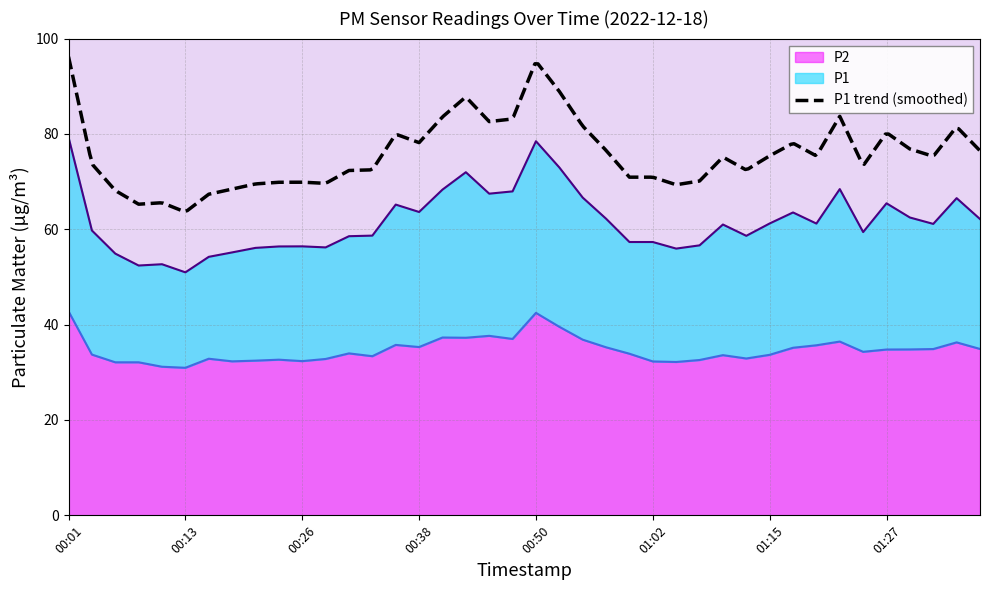

At which category does P1 reach its first local valley?

00:08